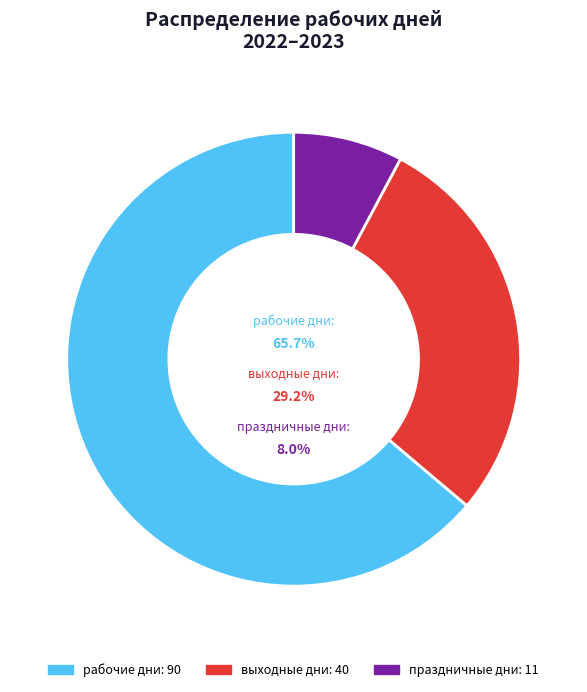

What is the change in value from выходные дни to праздничные дни?

-29